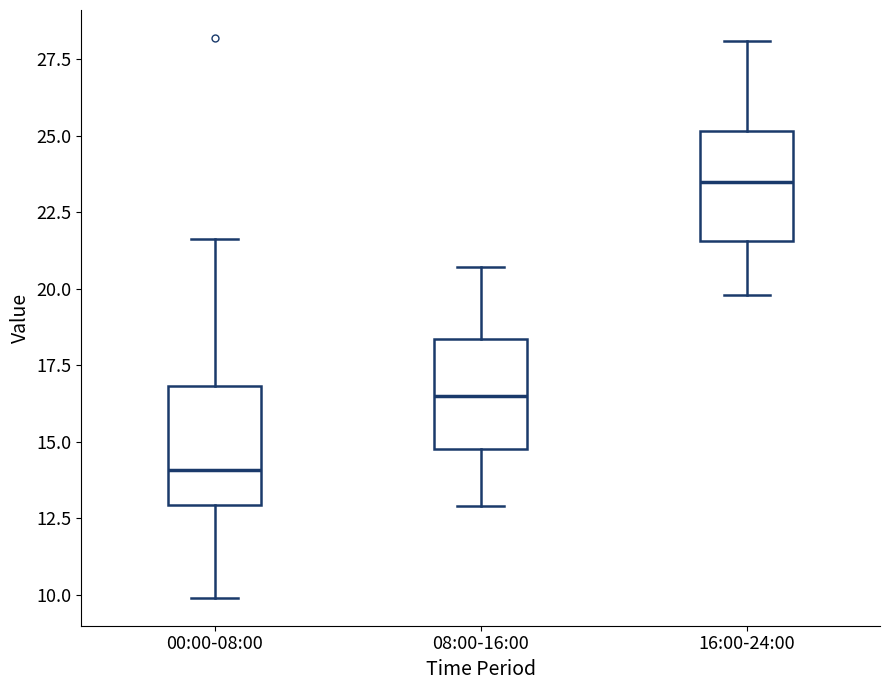

Which box has the highest median line?

16:00-24:00